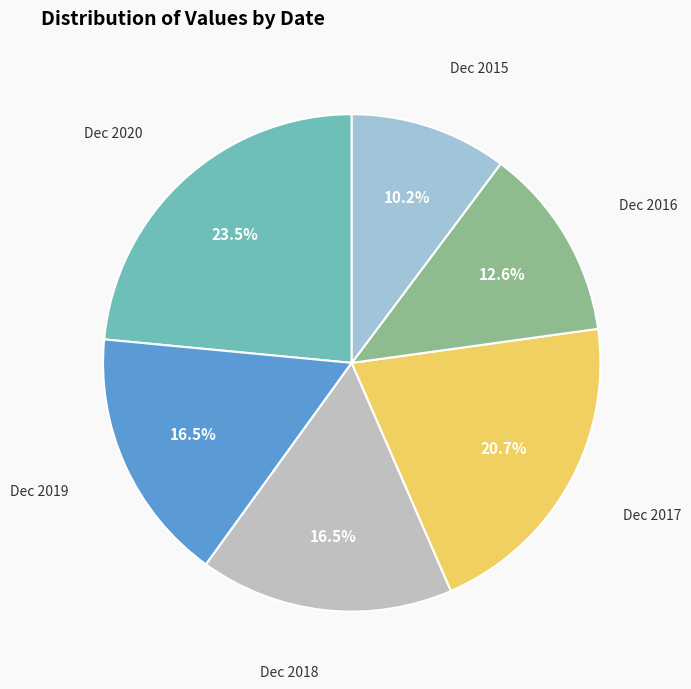

To the nearest percent, what is the combined percentage of Dec 2018 and Dec 2019?

33%